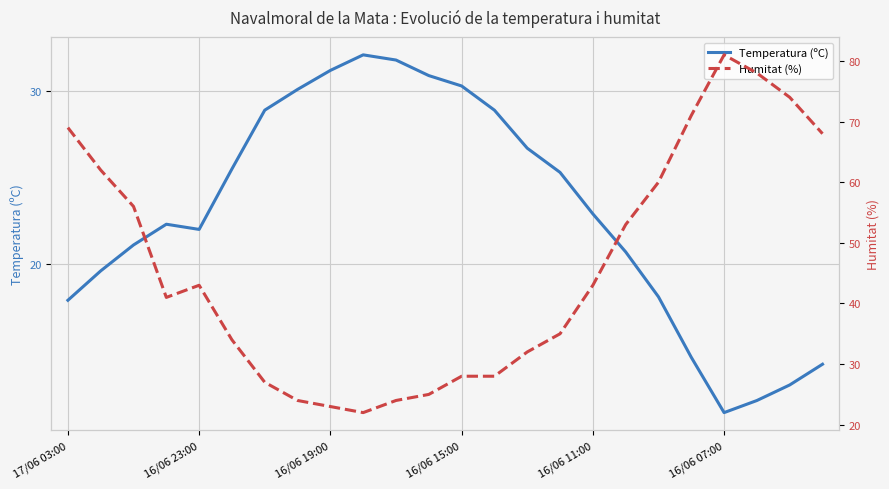

What is the difference between the maximum and second lowest values in the Temperatura (ºC) series?

20.0